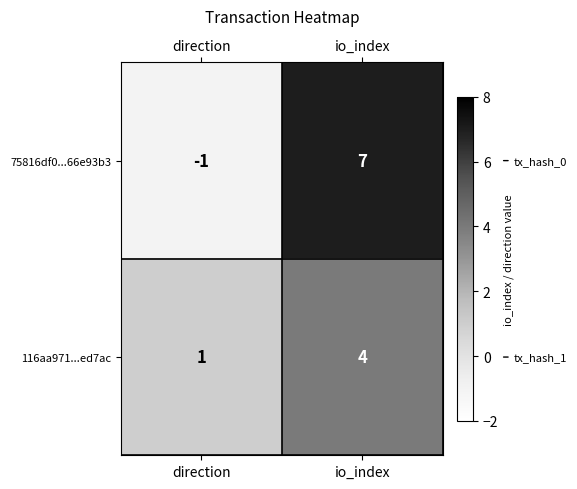

Which series has the largest total across all categories?

75816df0...66e93b3